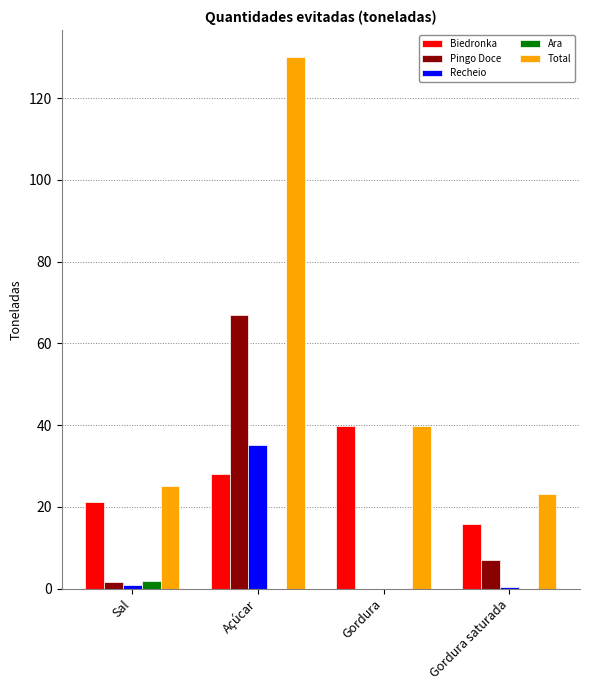

What is the sum of all Total values?

218.2